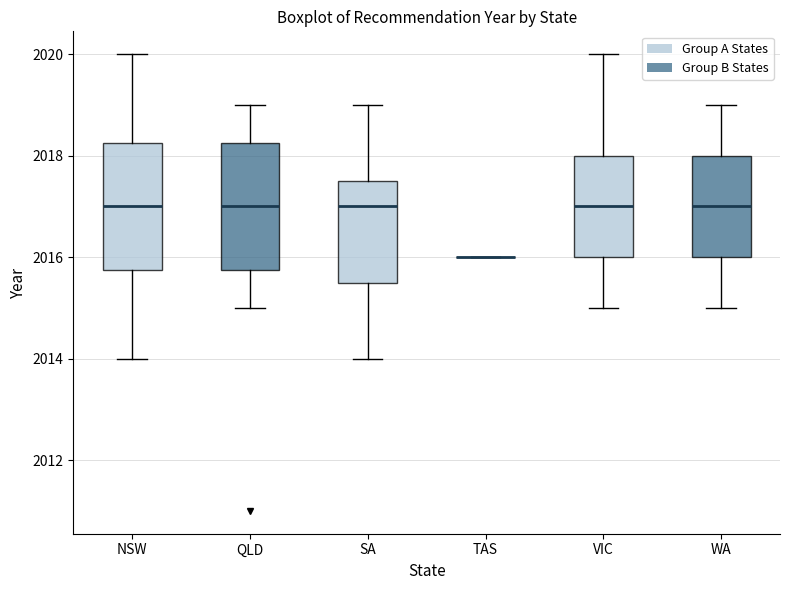

Where does the lower whisker of the box for VIC end on the y-axis? The values are not printed on the chart, so give them approximately, as read against the axis.

2015.0